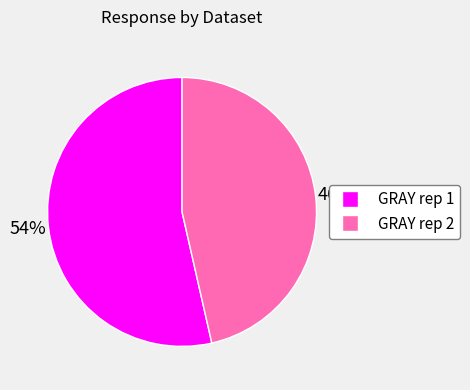

Do GRAY rep 2 and GRAY rep 1 together represent more than half of the pie?

Yes